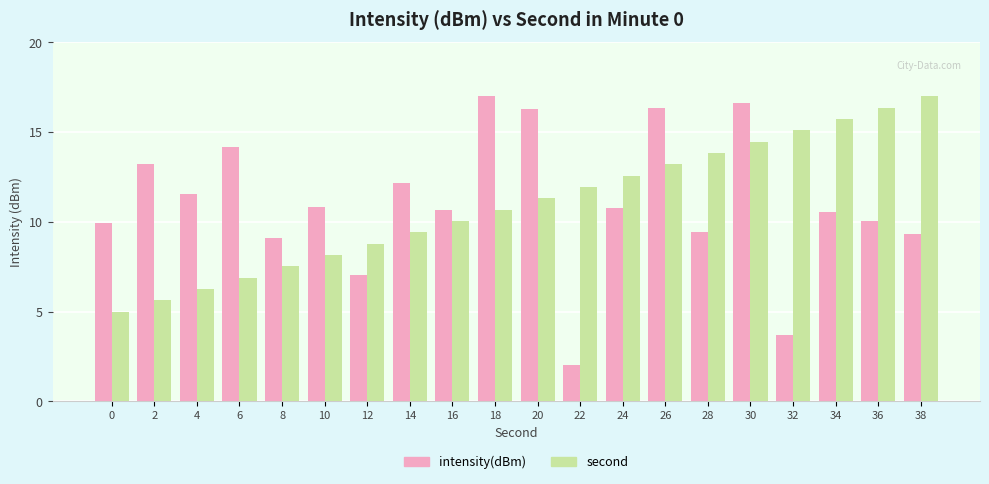

Reading left to right, what are all the values shown in this chart?

intensity(dBm): 0=9.9	2=13.2	4=11.6	6=14.2	8=9.1	10=10.8	12=7.1	14=12.2	16=10.6	18=17.0	20=16.3	22=2.0	24=10.8	26=16.3	28=9.4	30=16.6	32=3.7	34=10.5	36=10.0	38=9.3
second: 0=5.0	2=5.6	4=6.3	6=6.9	8=7.5	10=8.2	12=8.8	14=9.4	16=10.1	18=10.7	20=11.3	22=11.9	24=12.6	26=13.2	28=13.8	30=14.5	32=15.1	34=15.7	36=16.4	38=17.0